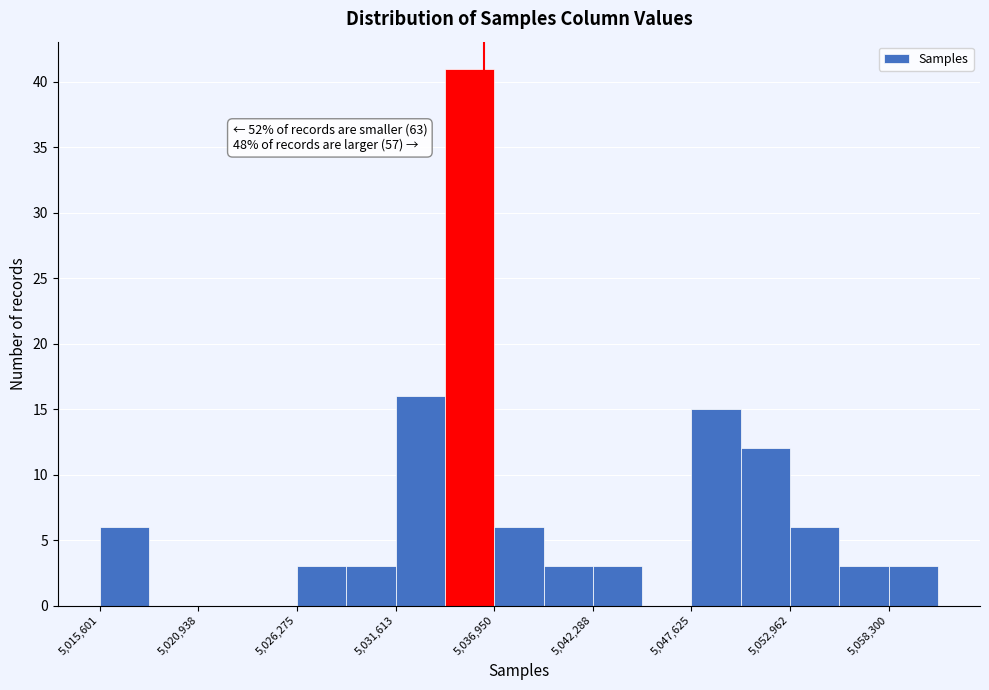

Around what value on the x-axis is the tallest bar? Give the approximate position of its centre, as read against the axis.

5036000